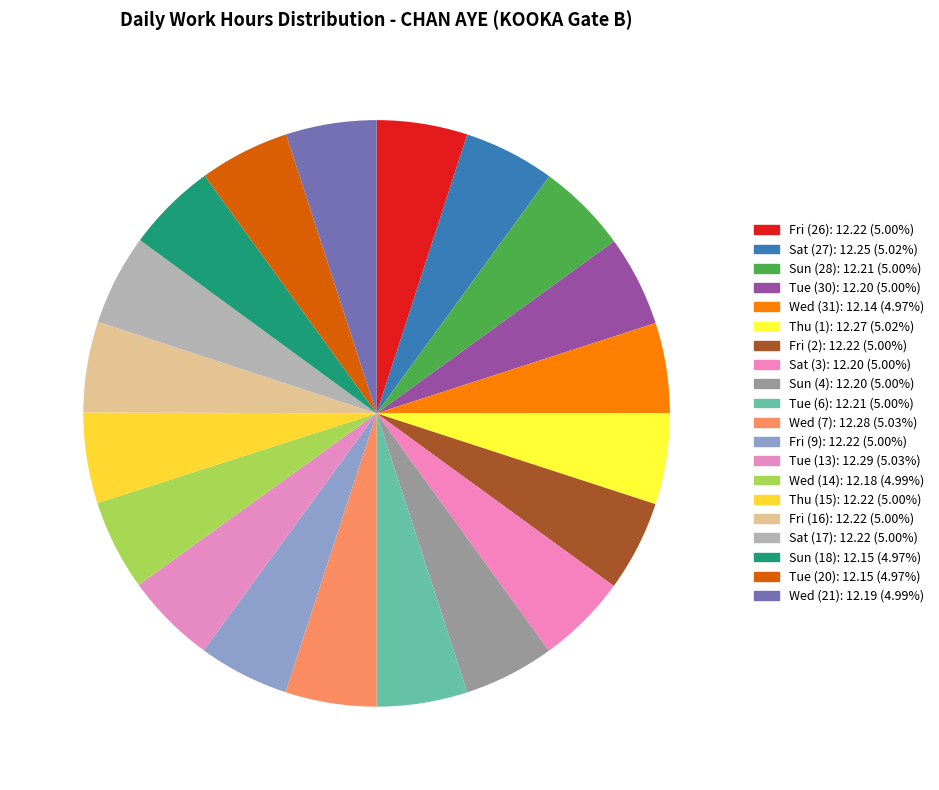

How many slices are in this pie chart?

20